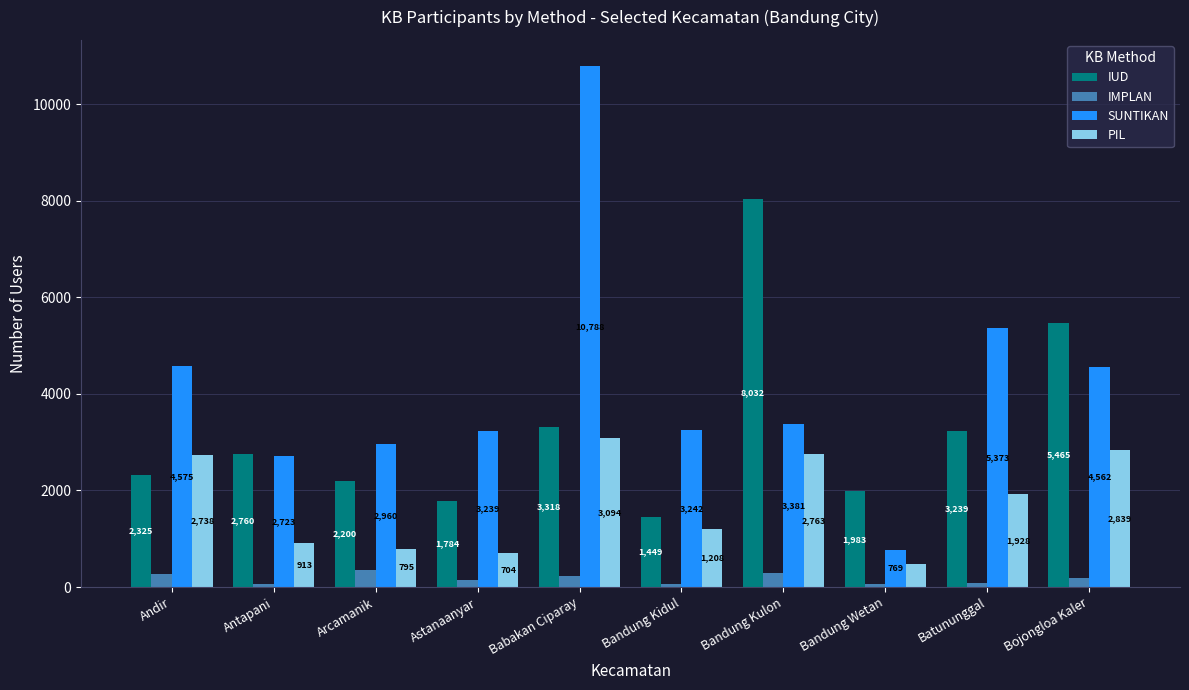

What is the difference between the highest and lowest values at Bandung Kidul?

3183